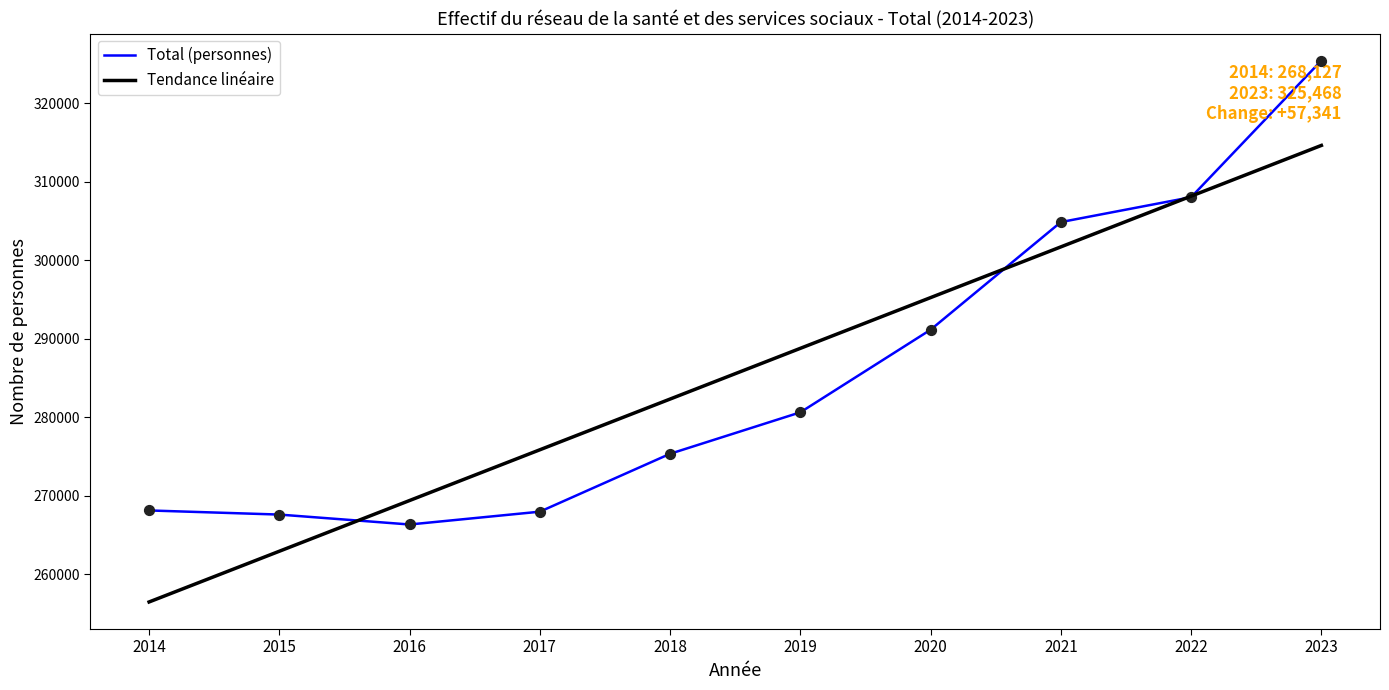

What are all the series names shown in the legend?

Total (personnes), Tendance linéaire